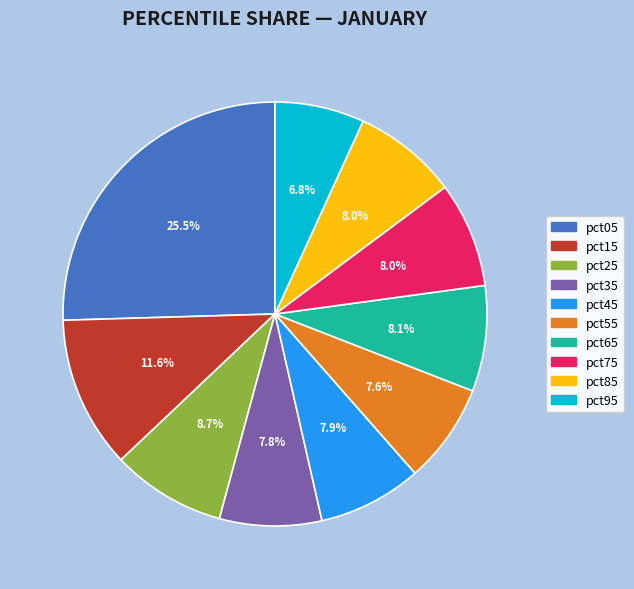

Which has a higher value, pct35 or pct15?

pct15